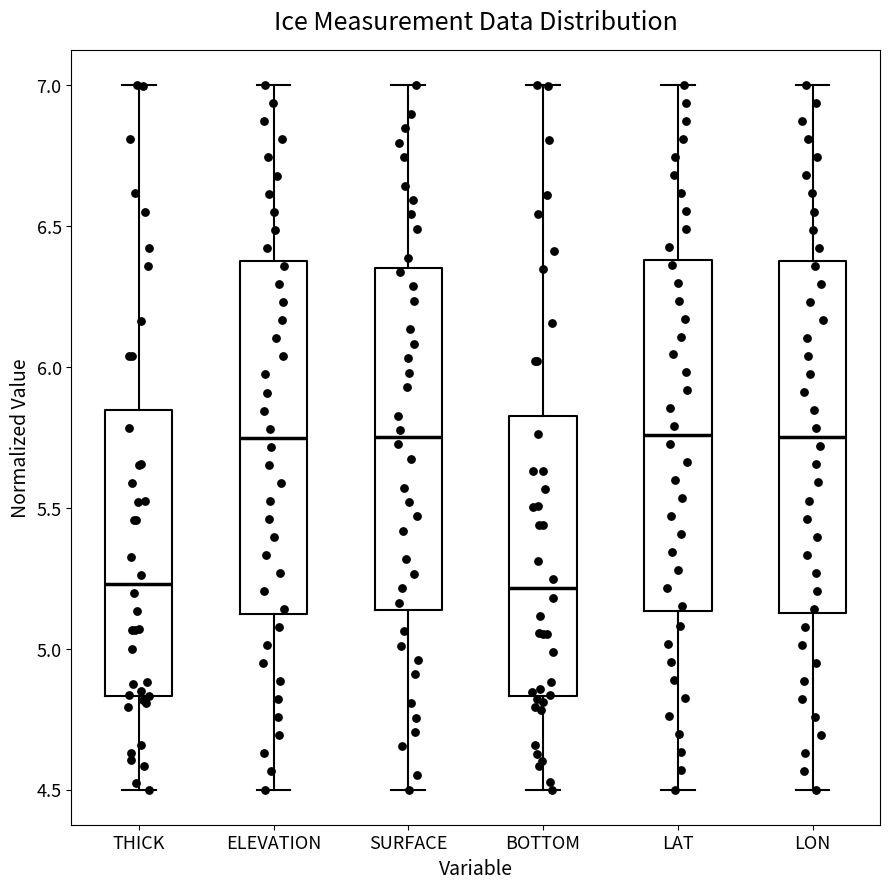

Where is the upper edge of the box for THICK on the y-axis? The values are not printed on the chart, so give them approximately, as read against the axis.

5.85